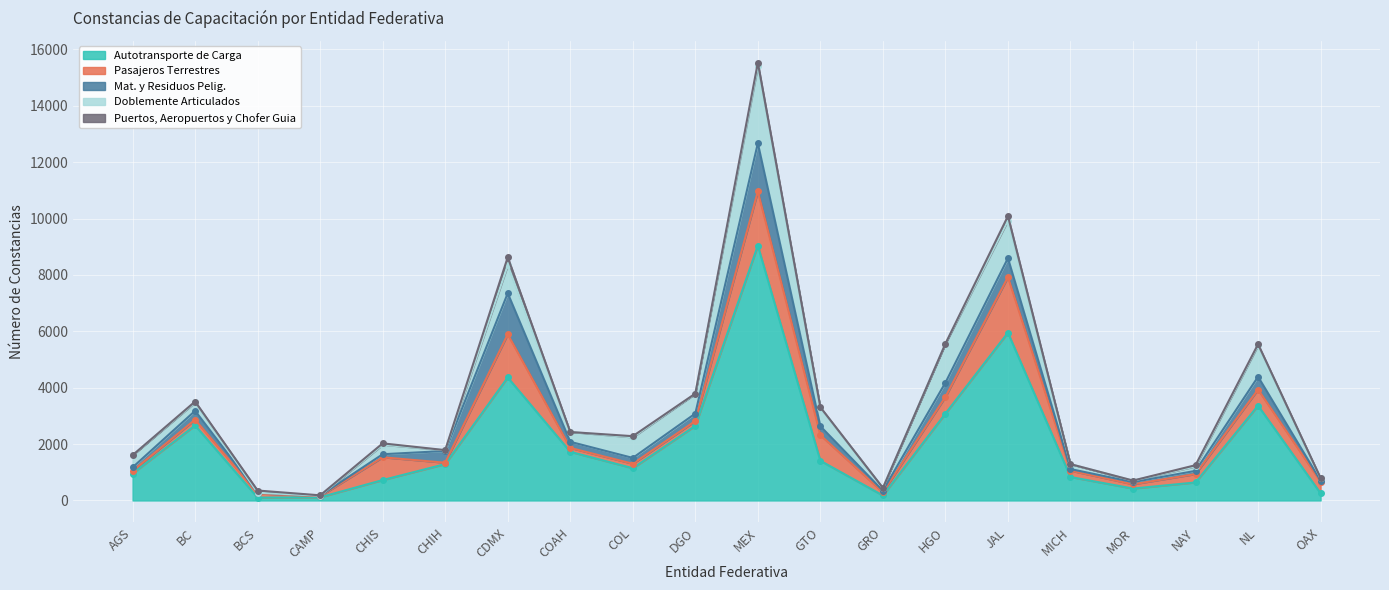

What is the maximum value for Autotransporte de Carga?

9042